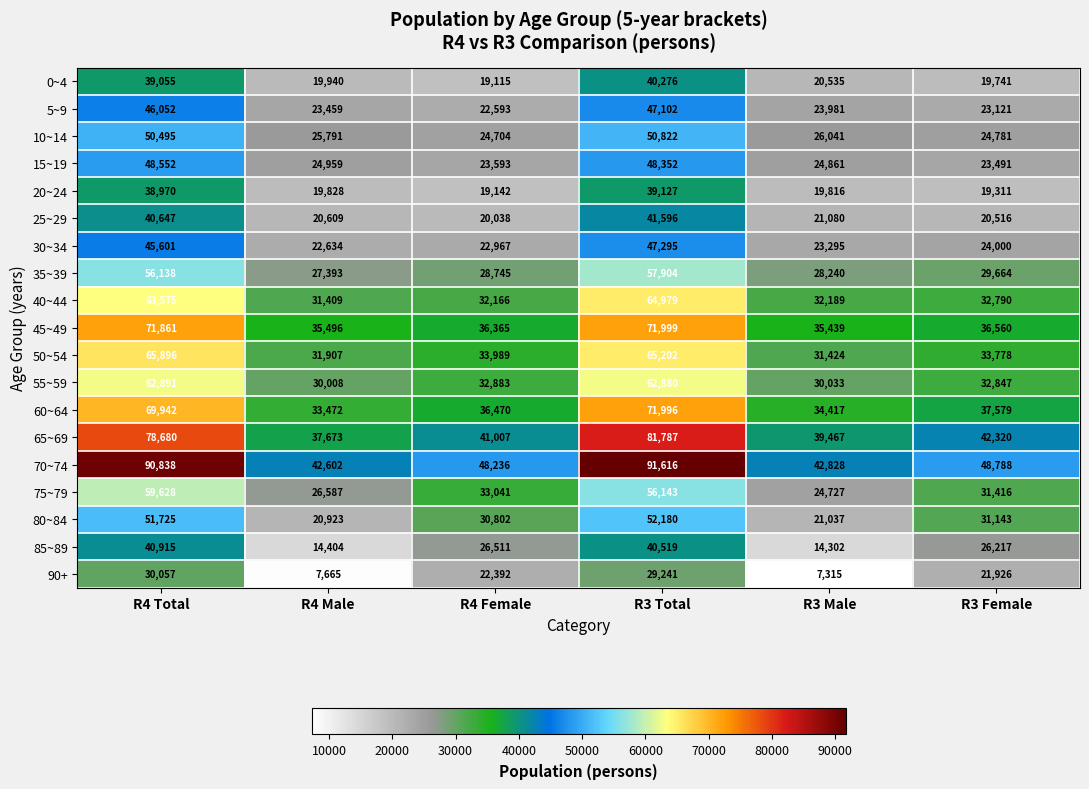

Count the number of categories in the chart.

6